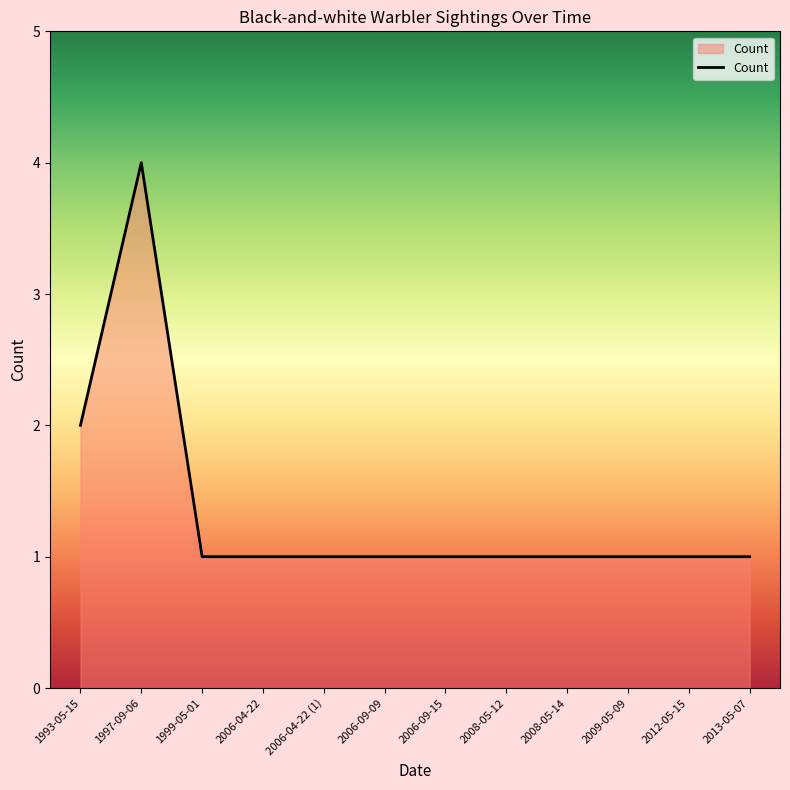

What position from the right is 1997-09-06?

11